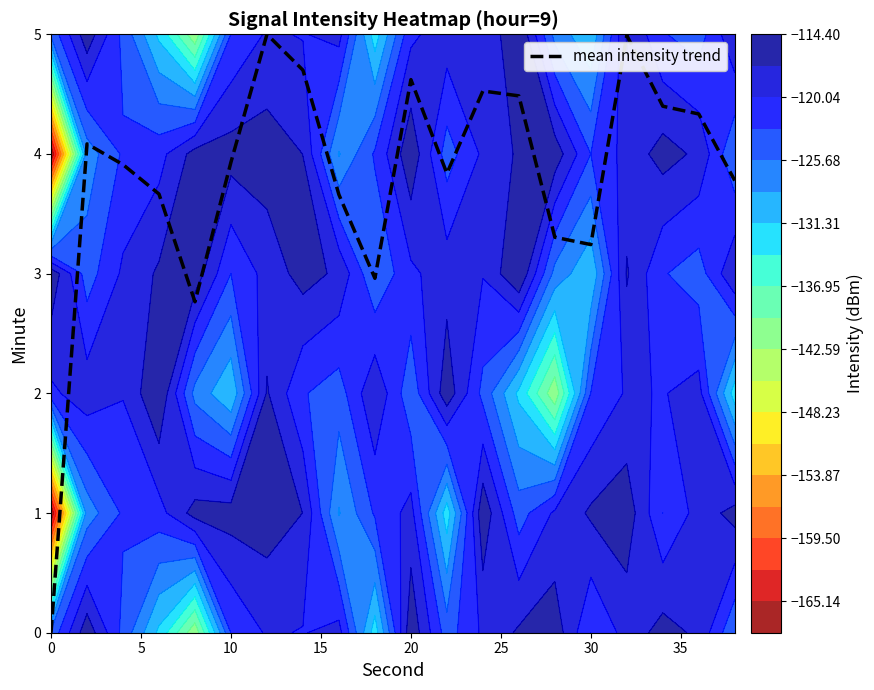

Is it true that mean intensity trend equals 4.6 at 20?

True